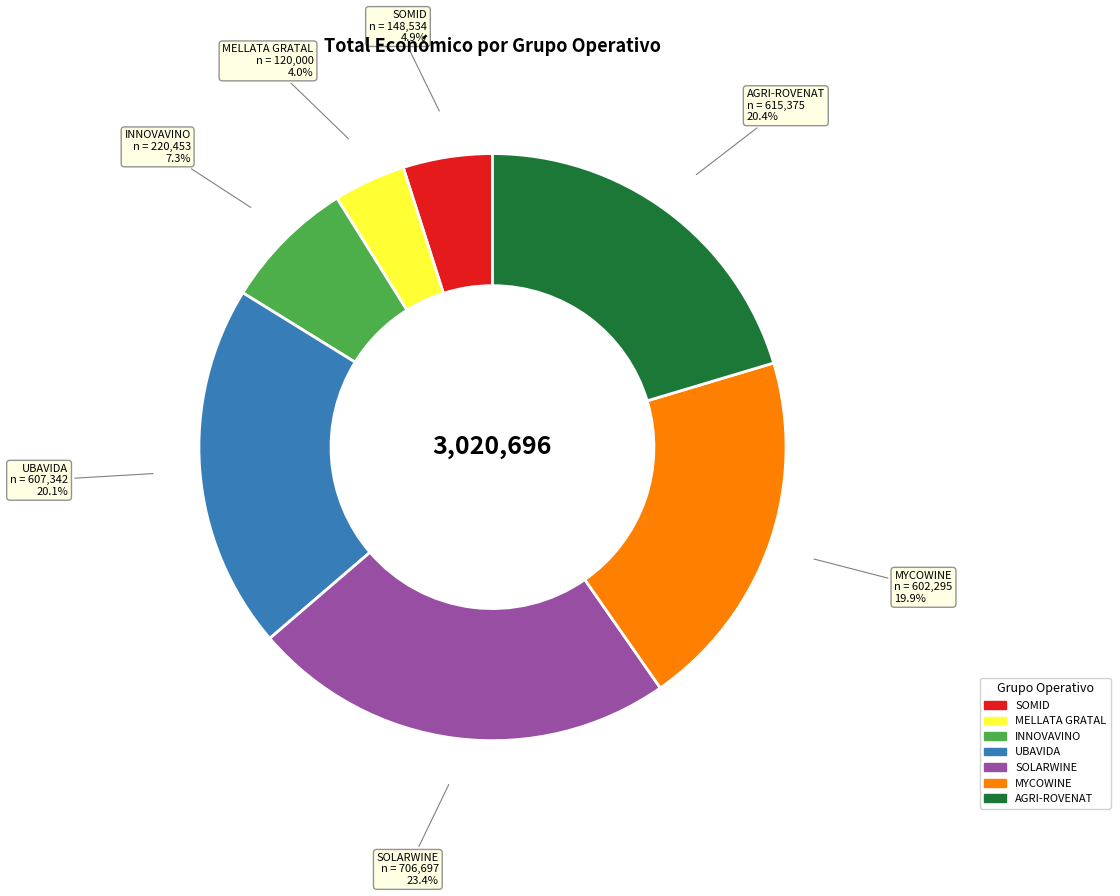

To the nearest percent, what is the average slice percentage?

14%